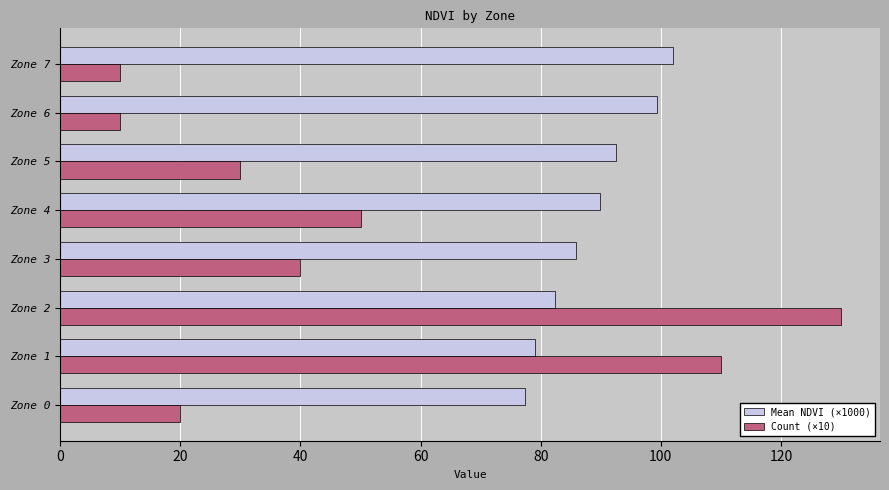

Which series changed the most between Zone 1 and Zone 6?

Count (×10)